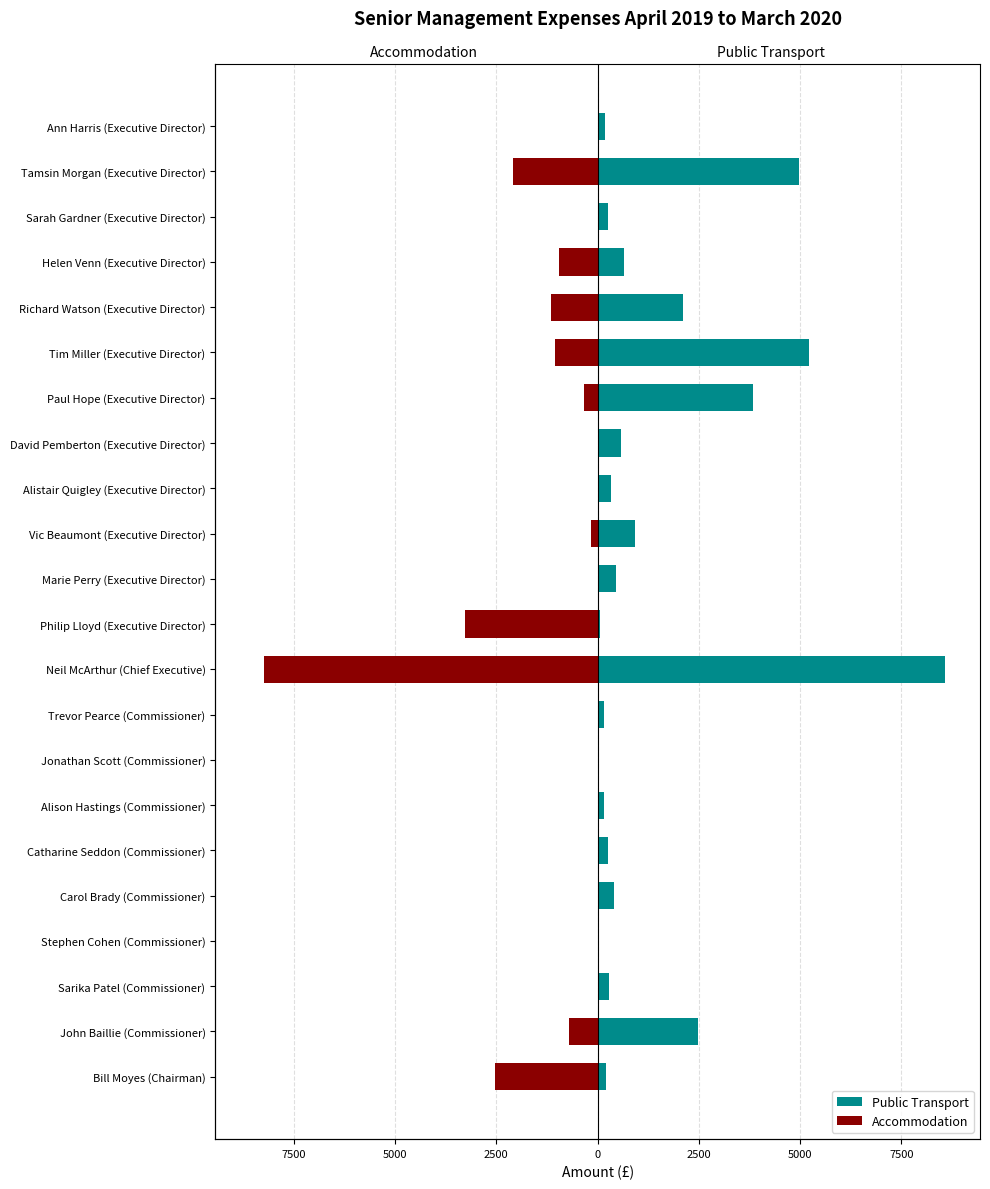

Which series has the largest total across all categories?

Public Transport